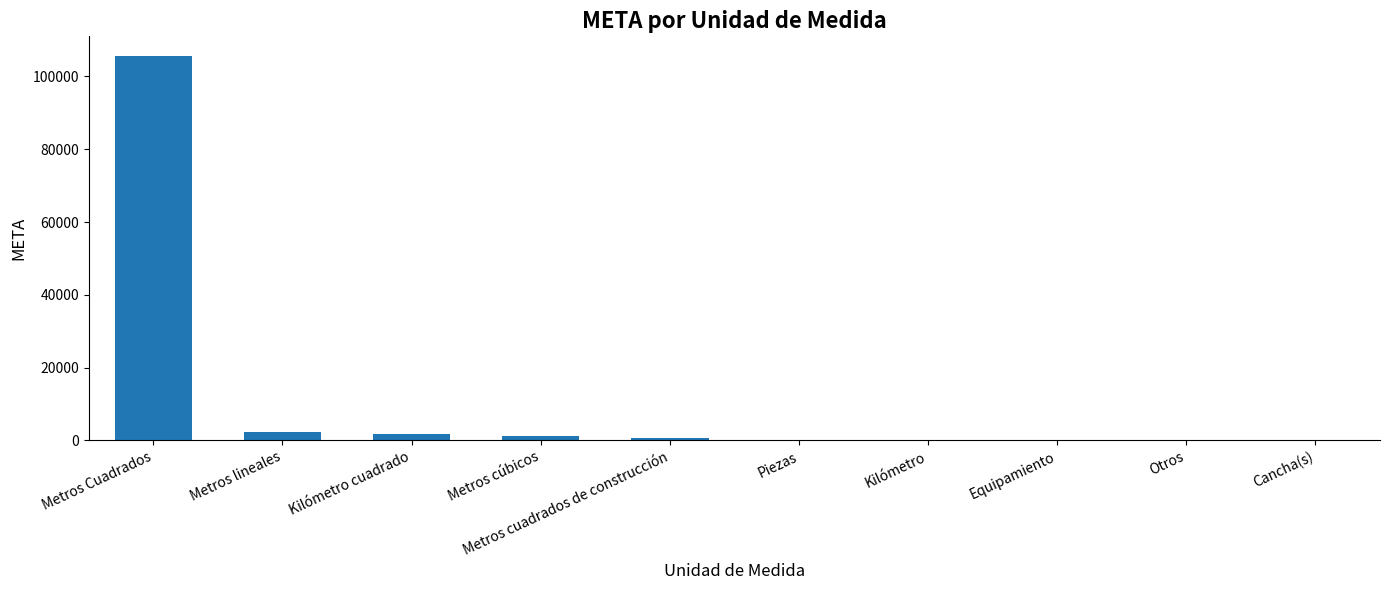

Approximately how many times larger is the value at Metros Cuadrados compared to Metros lineales?

45.6